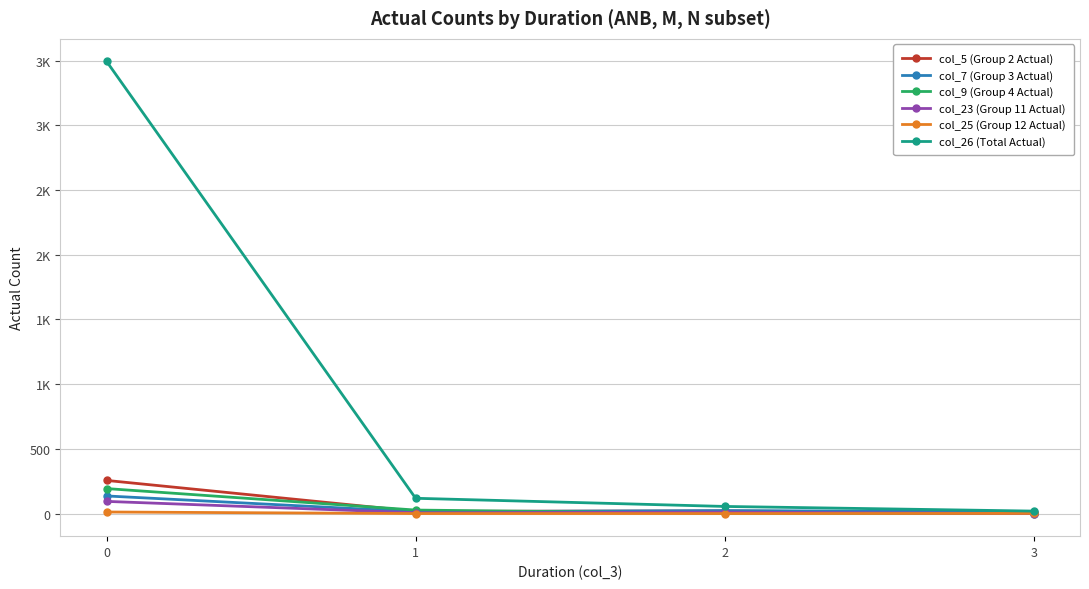

True or false: col_26 (Total Actual) and col_7 (Group 3 Actual) cross at least once.

False